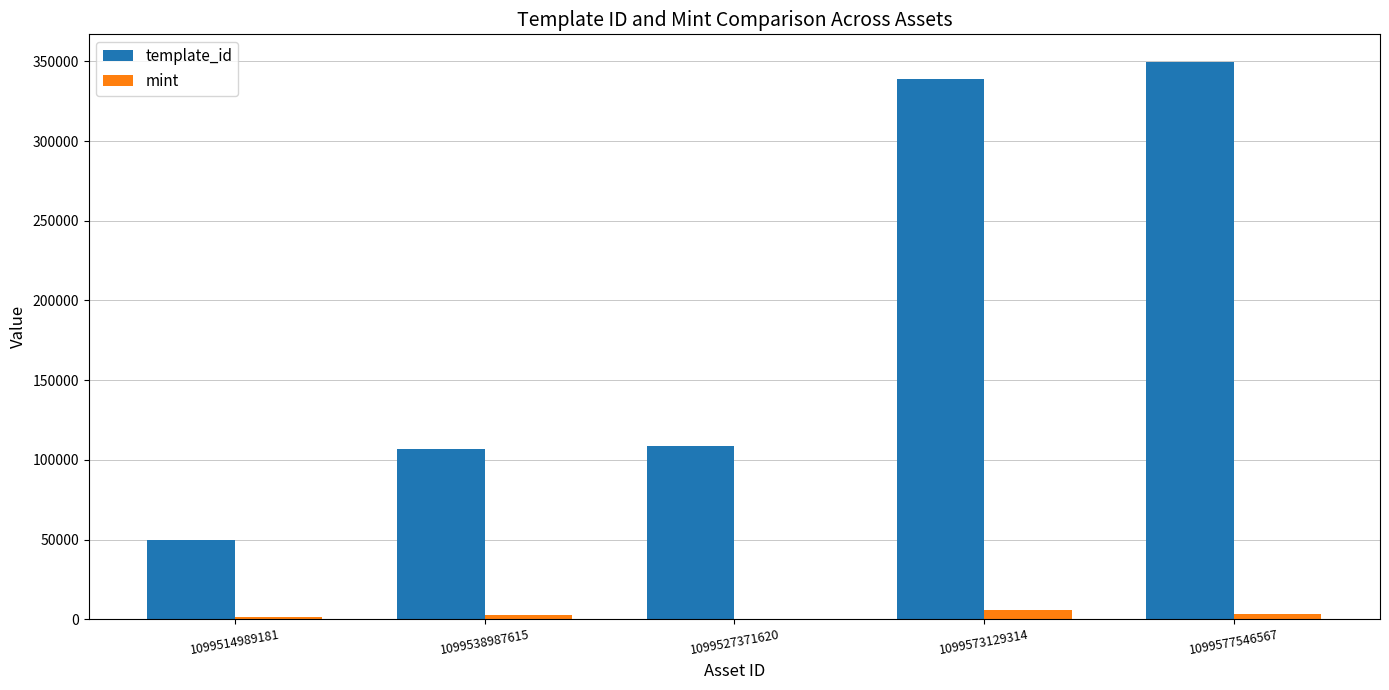

Which series has the widest spread of values?

template_id